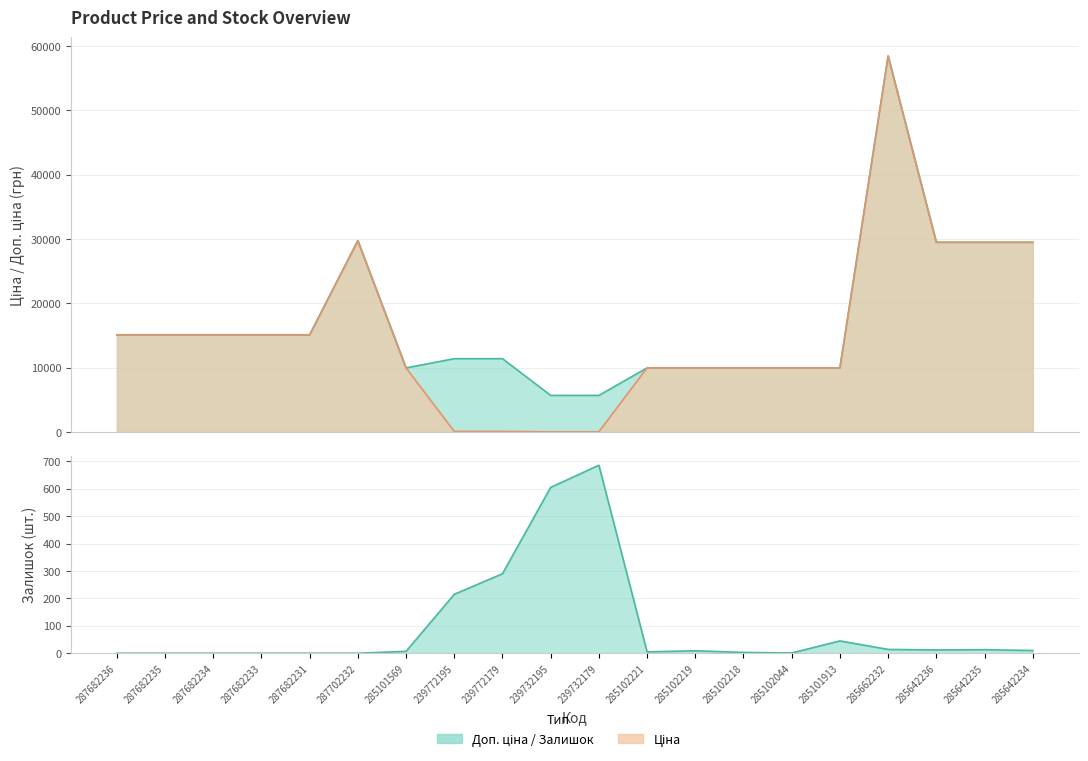

How many values in the Доп. ціна series exceed 15120?

5